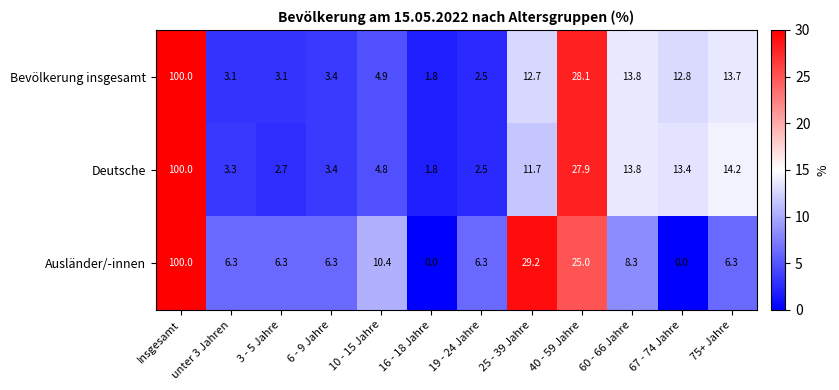

What is the sum of the Deutsche values at 75+ Jahre and 19 - 24 Jahre?

16.7